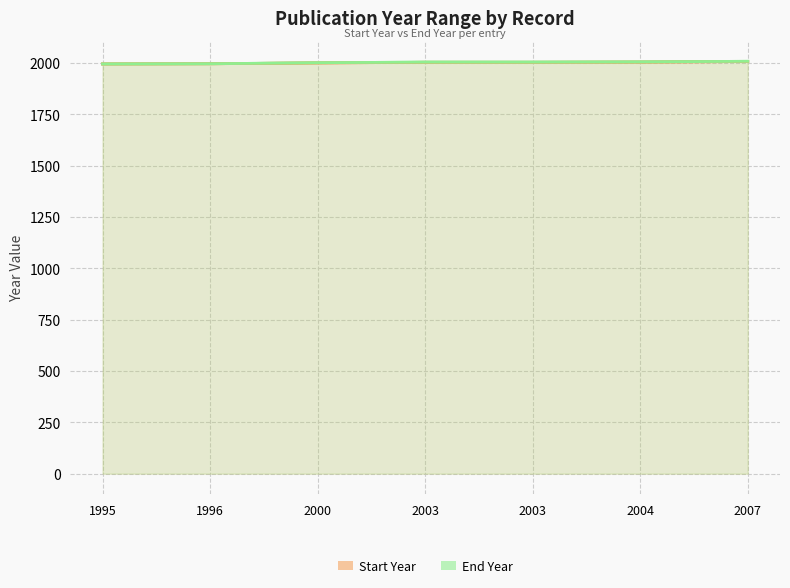

What are all the series names shown in the legend?

Start Year, End Year